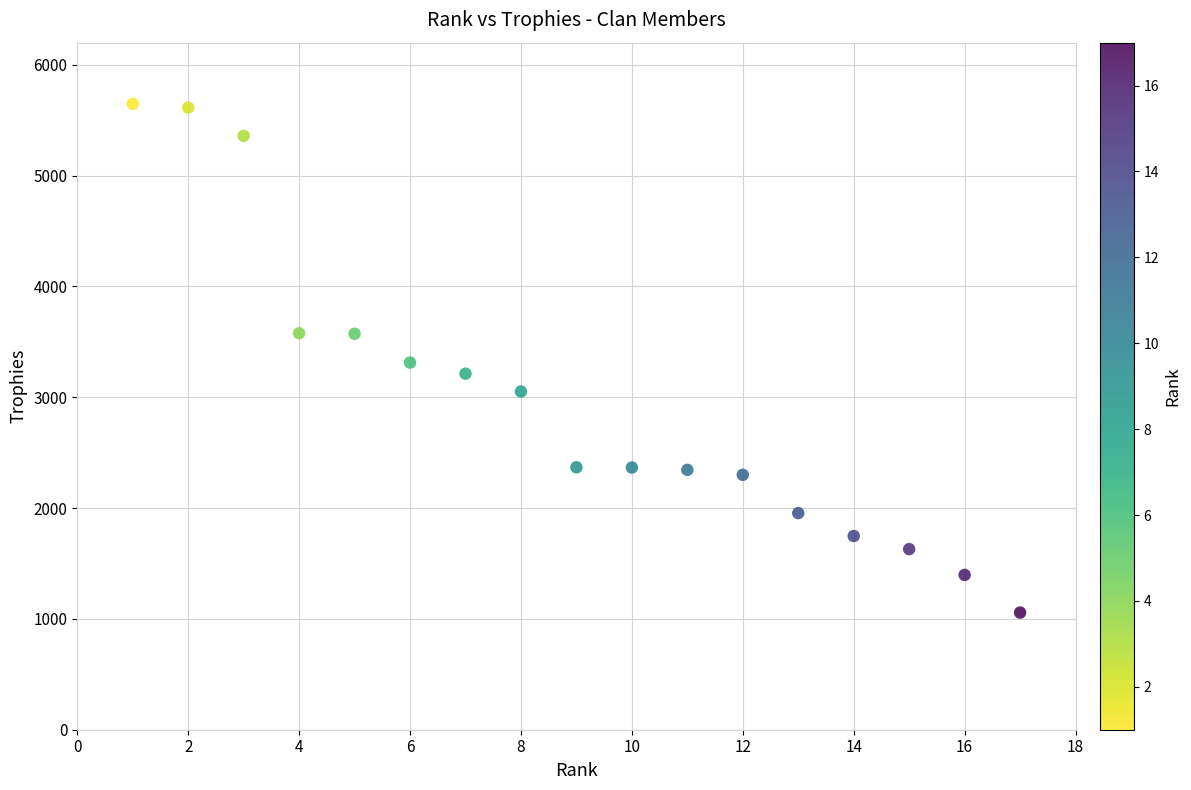

What is the range of X values (max minus min)?

16